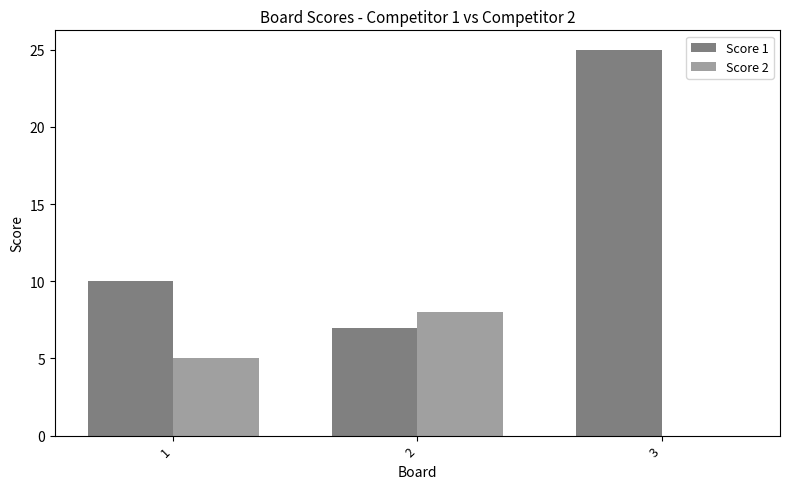

Is it true that Score 1 equals 7 at 2?

True